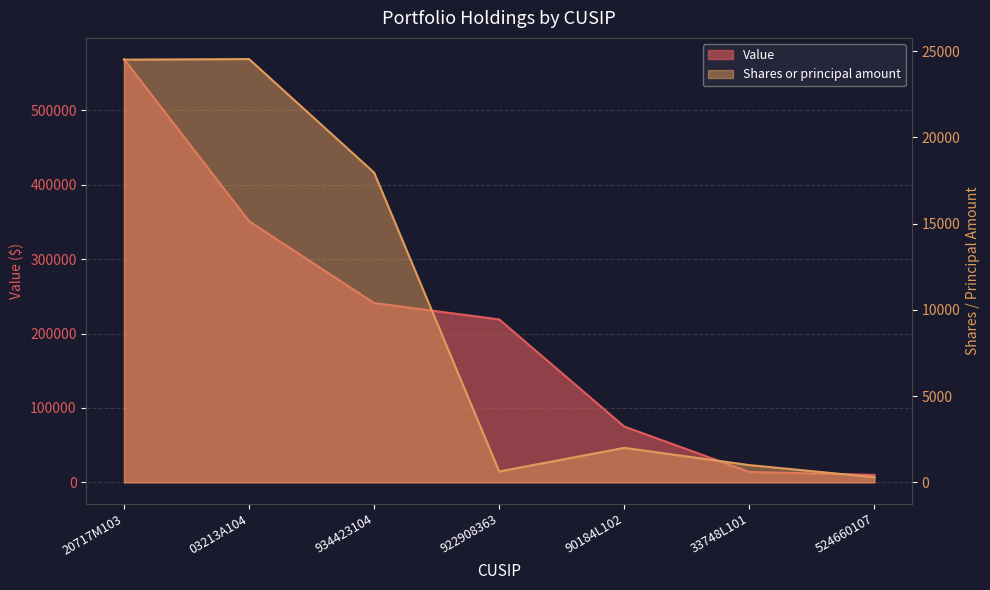

At how many categories does at least one series exceed 378291?

1